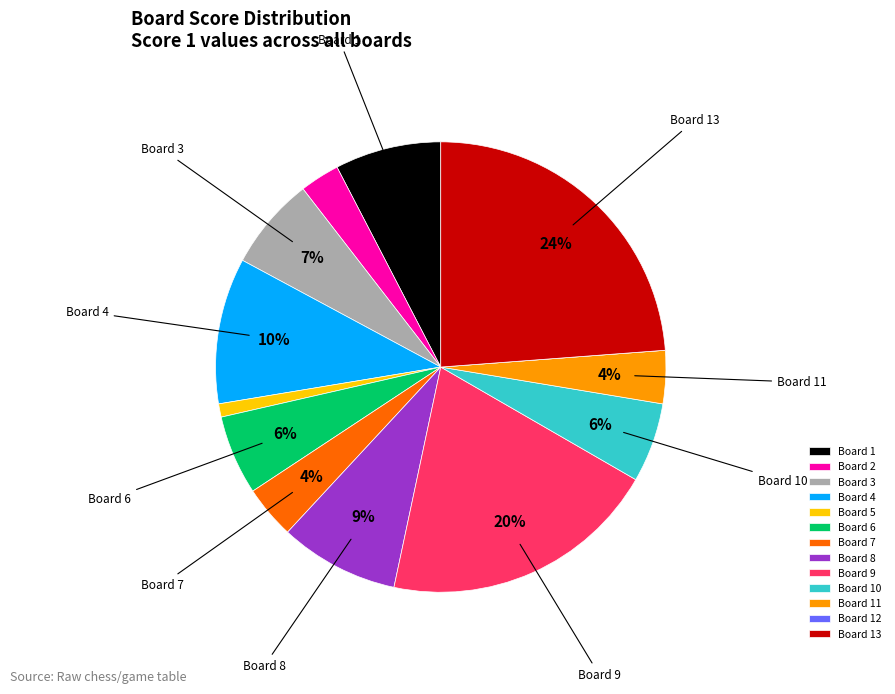

To the nearest percent, what percentage of the pie is Board 9?

20%